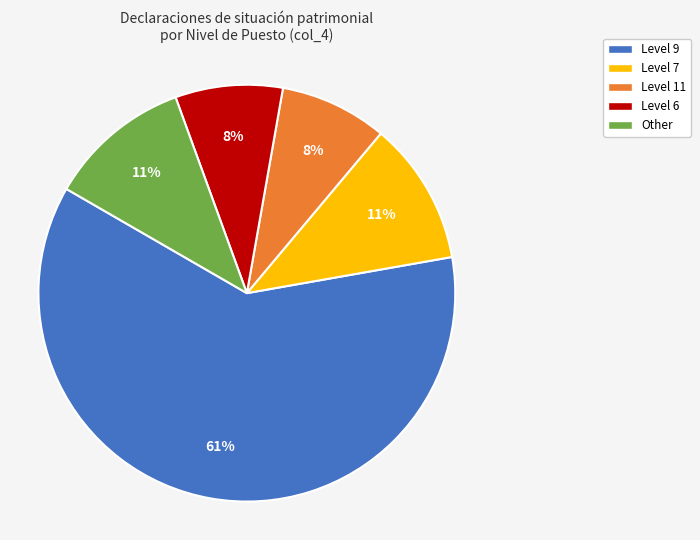

To the nearest percent, what portion does Level 7 represent?

11%